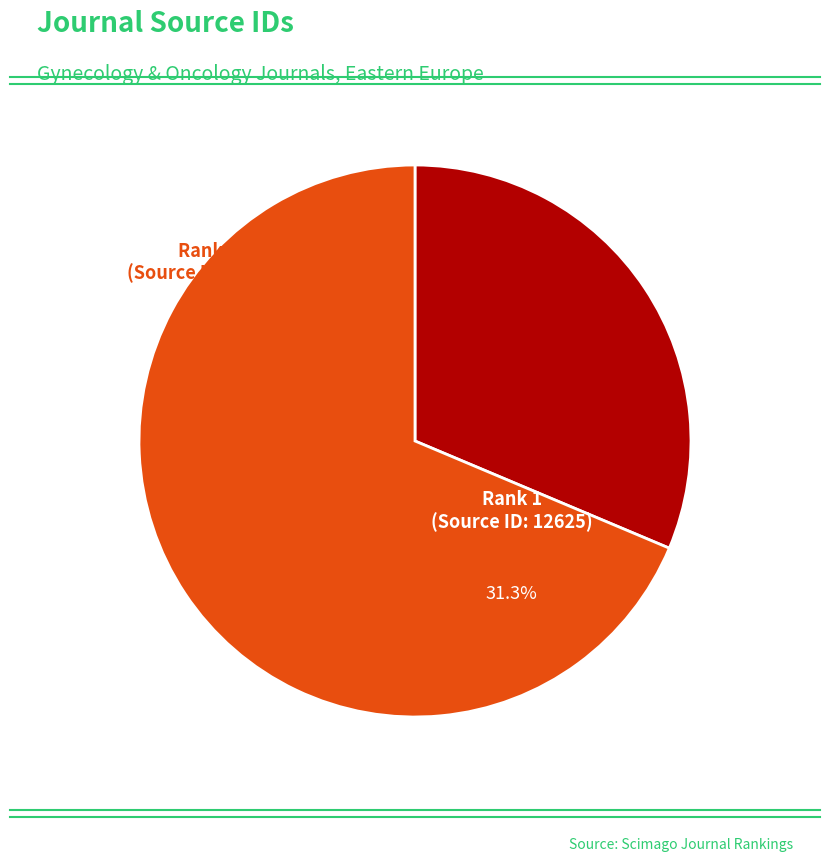

To the nearest percent, what is the average slice percentage?

50%